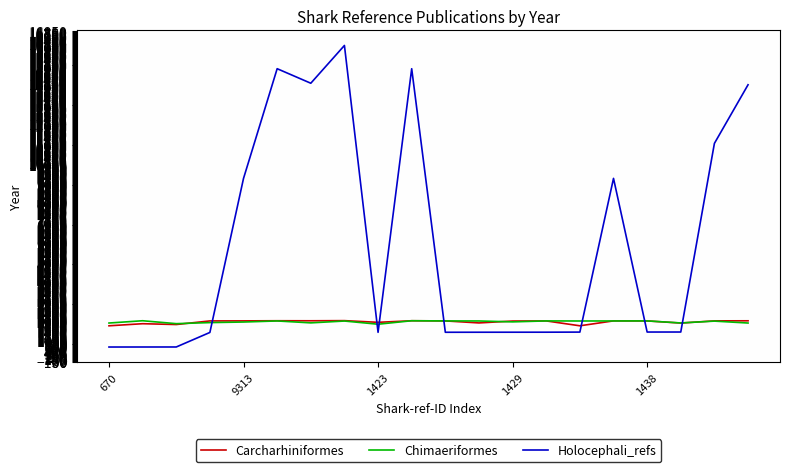

What are all the series names shown in the legend?

Carcharhiniformes, Chimaeriformes, Holocephali_refs